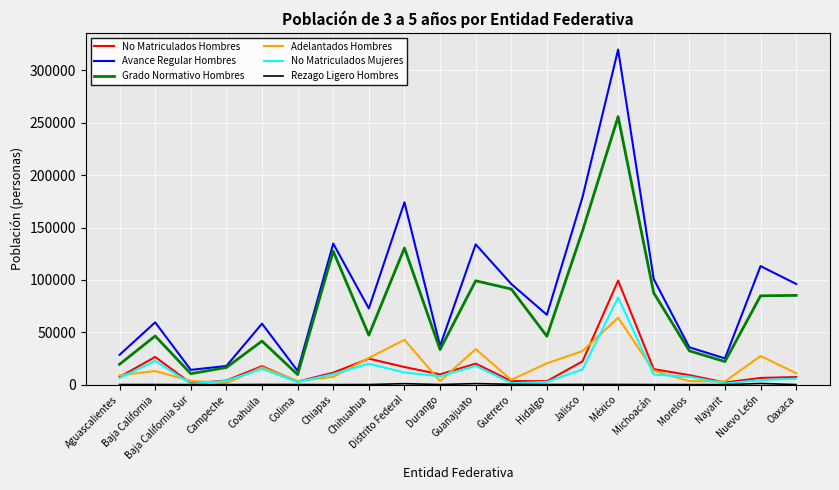

What is the maximum value shown in the chart?

319975